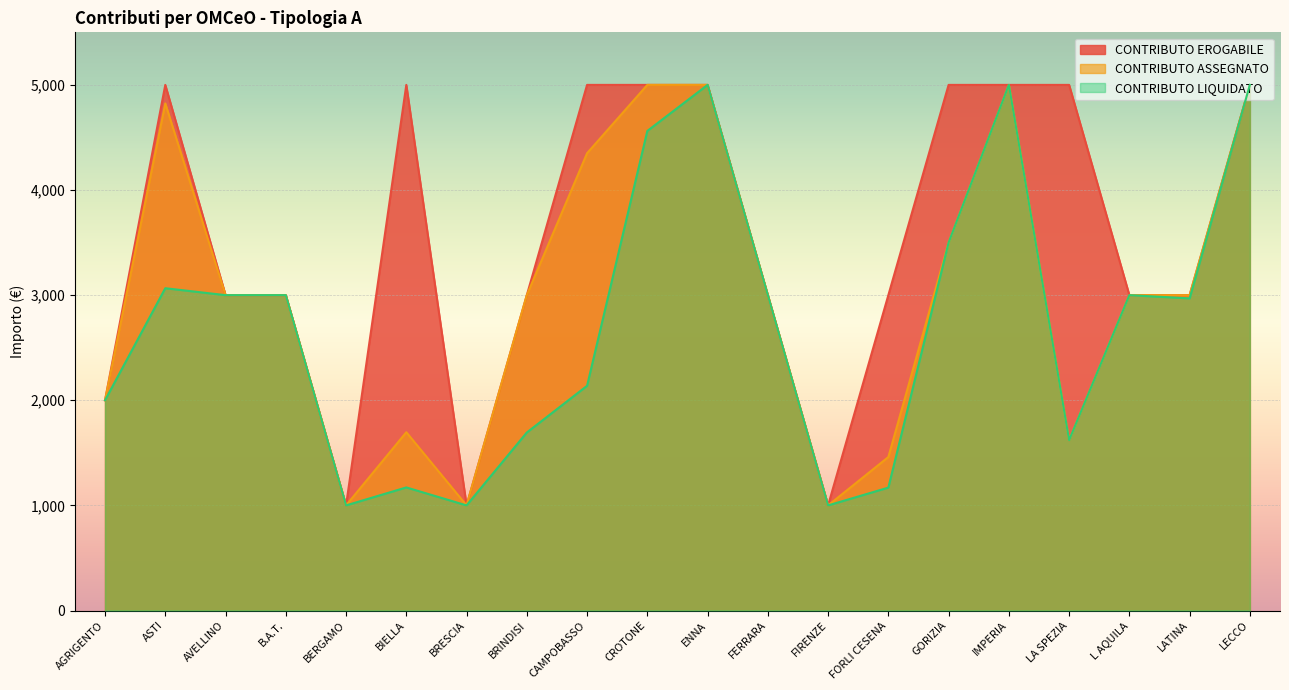

What is the value of the CONTRIBUTO EROGABILE point at the 7th from the left?

1000.0